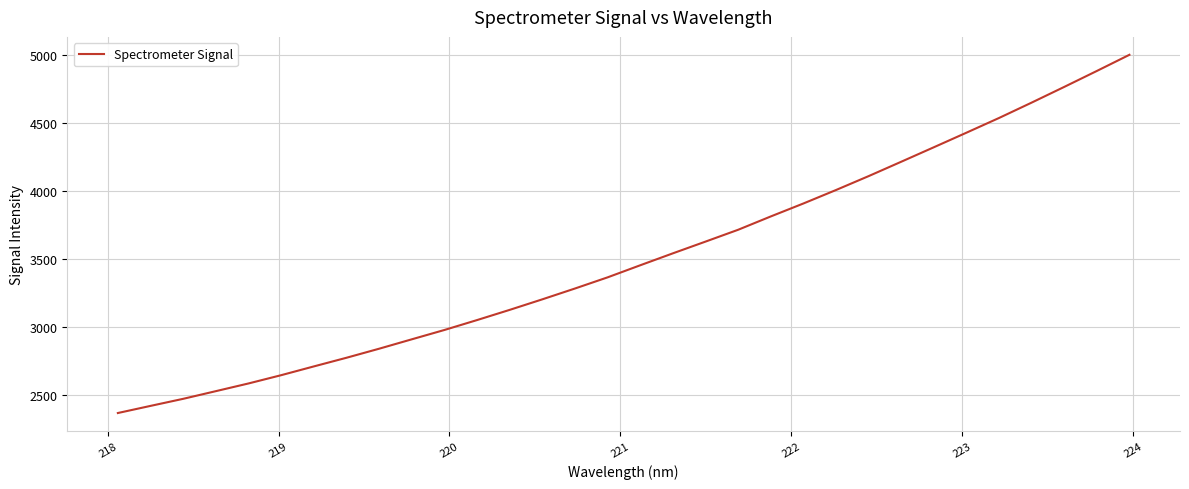

What is the greatest value displayed?

5002.7